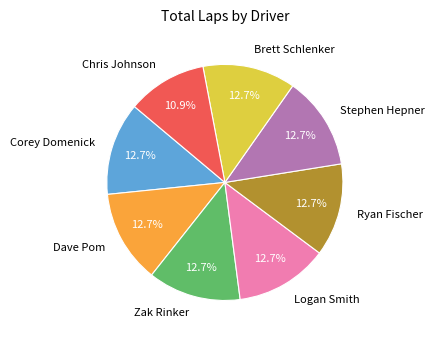

Does Logan Smith represent more than half of the total?

No